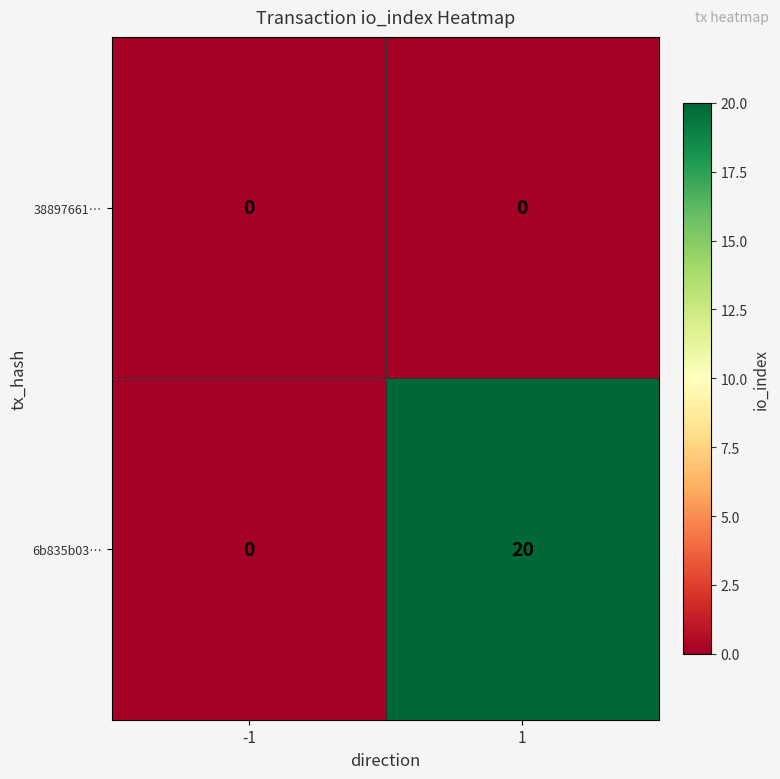

Reading left to right, transcribe all the data shown in this chart.

38897661…: -1=0	1=0
6b835b03…: -1=0	1=20